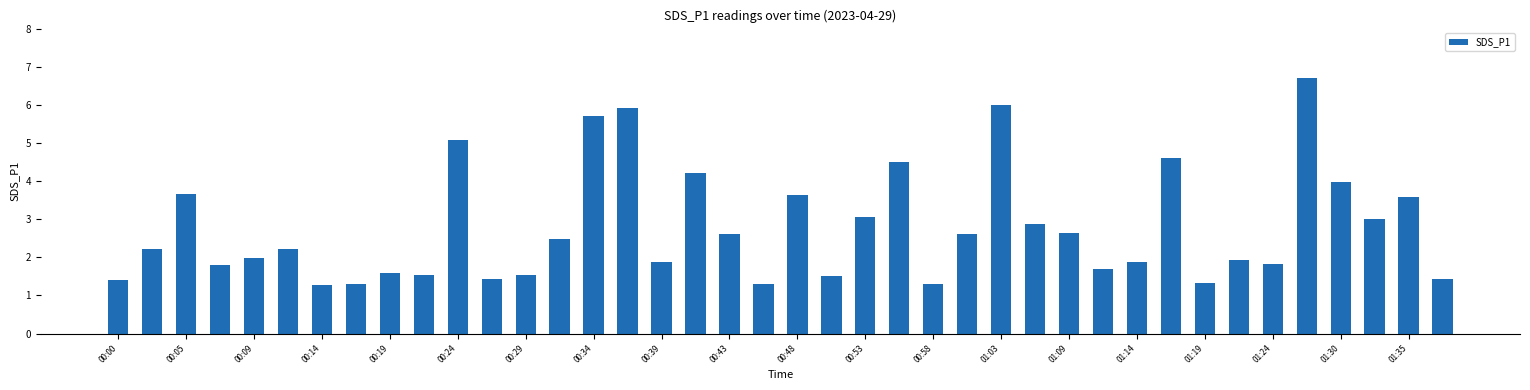

What is the greatest value displayed?

6.7